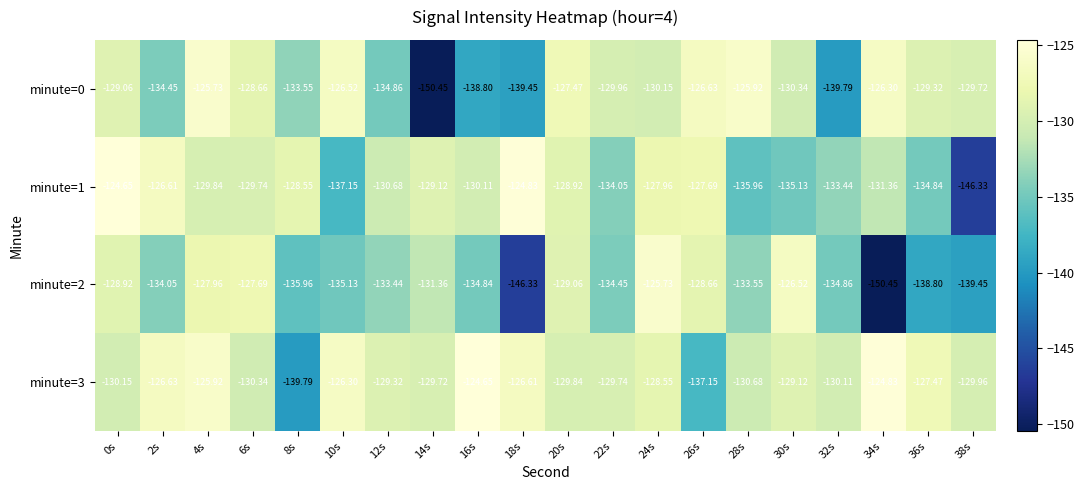

Is the value of minute=0 at 32s greater than the value of minute=1 at 22s?

No